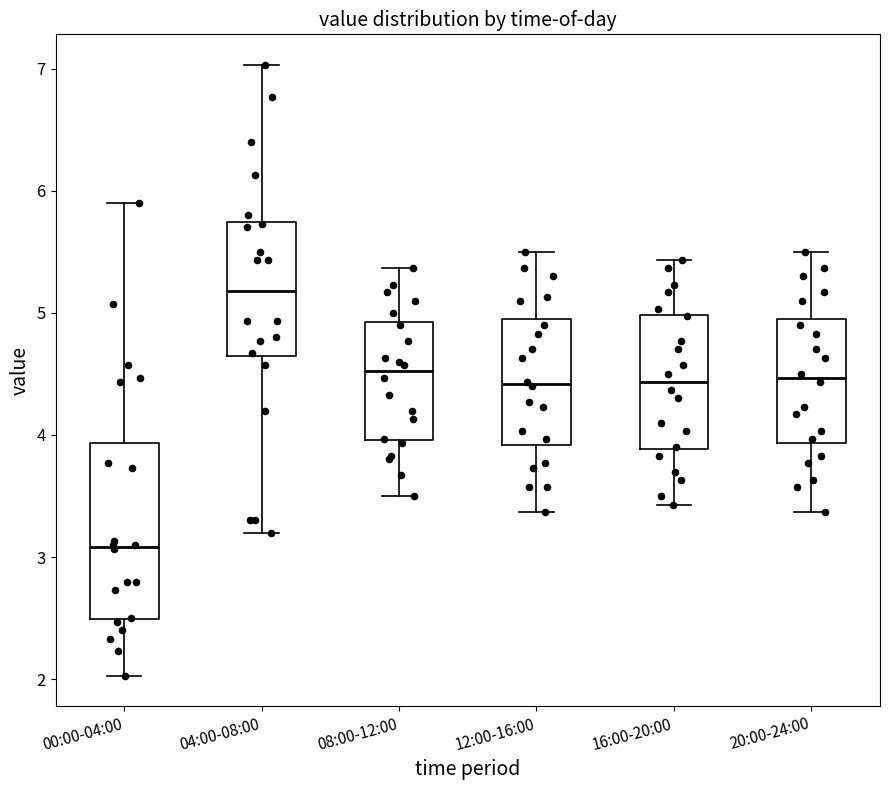

Comparing the boxes themselves (not the whiskers), which one is the tallest?

00:00-04:00